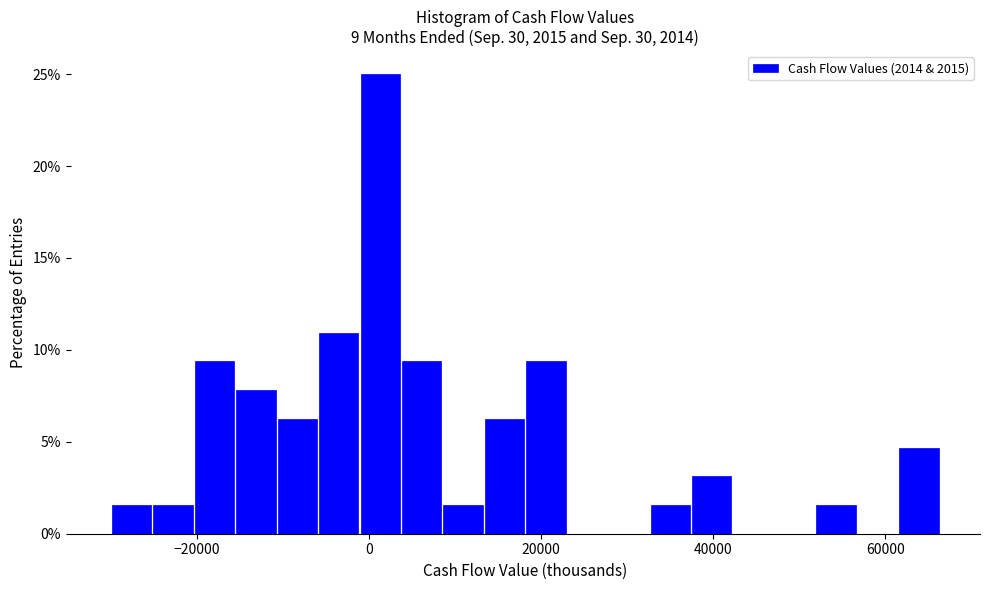

Around what value on the x-axis is the tallest bar? Give the approximate position of its centre, as read against the axis.

2000